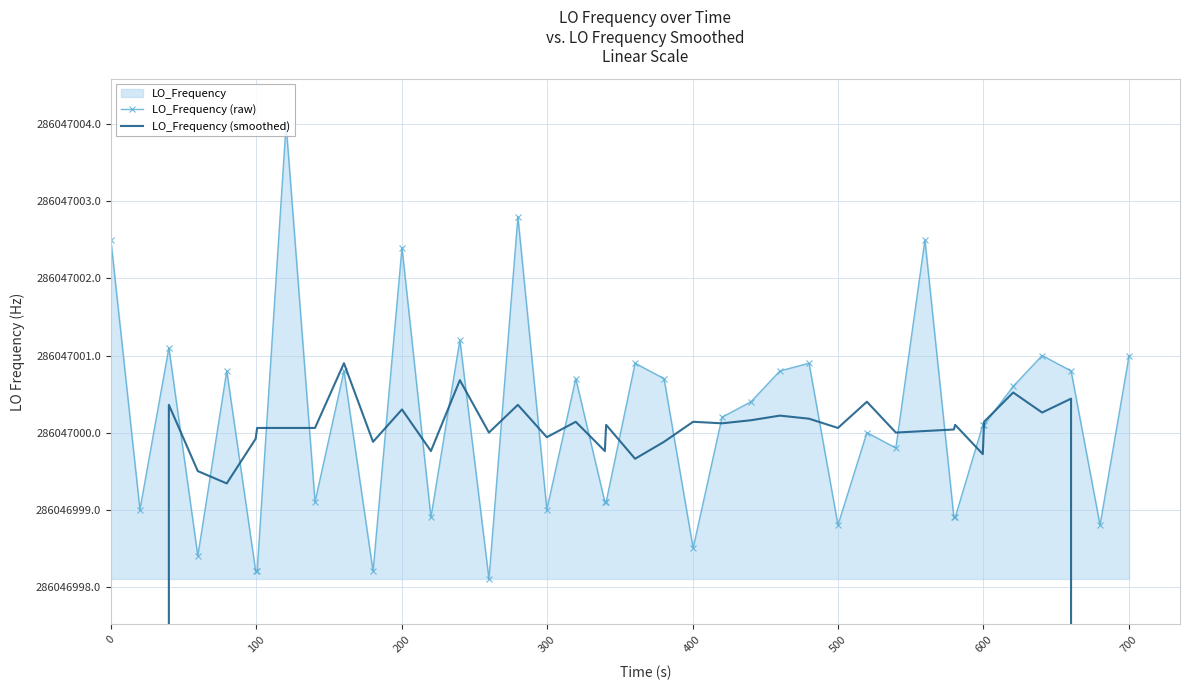

What is the sum of all LO_Frequency (raw) values?

11441880005.3